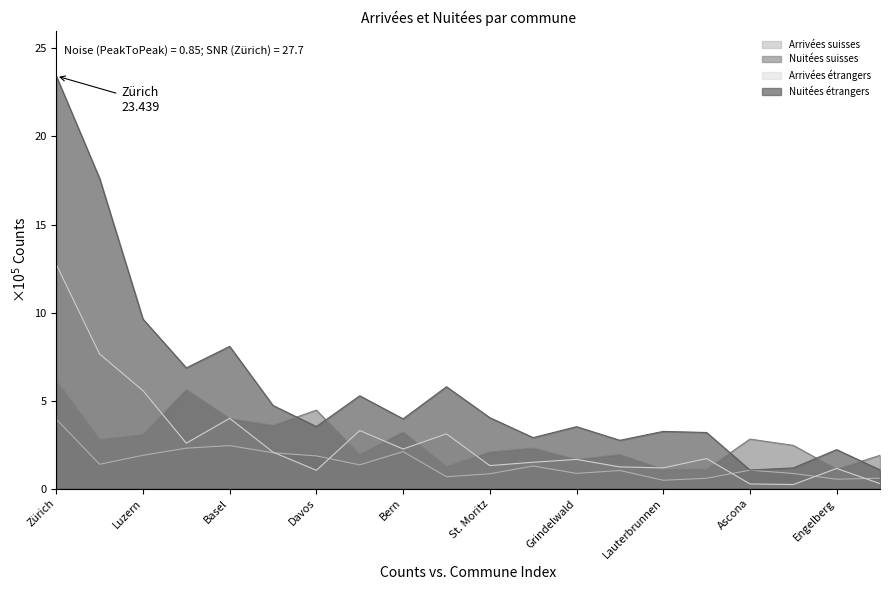

At how many categories does at least one series exceed 16?

2